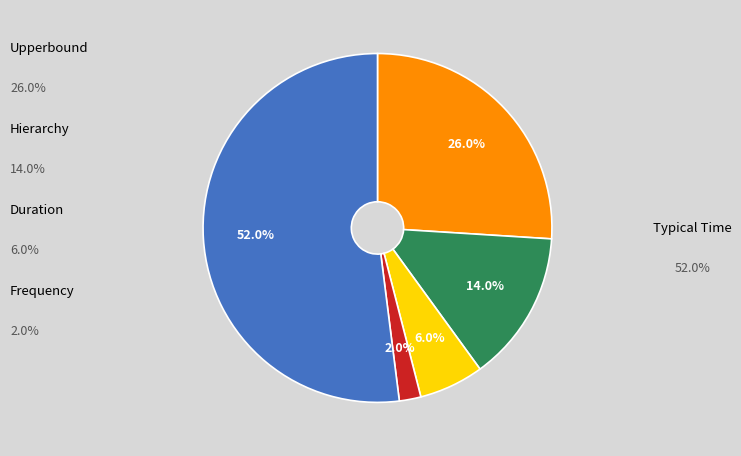

How many segments does this pie chart have?

5